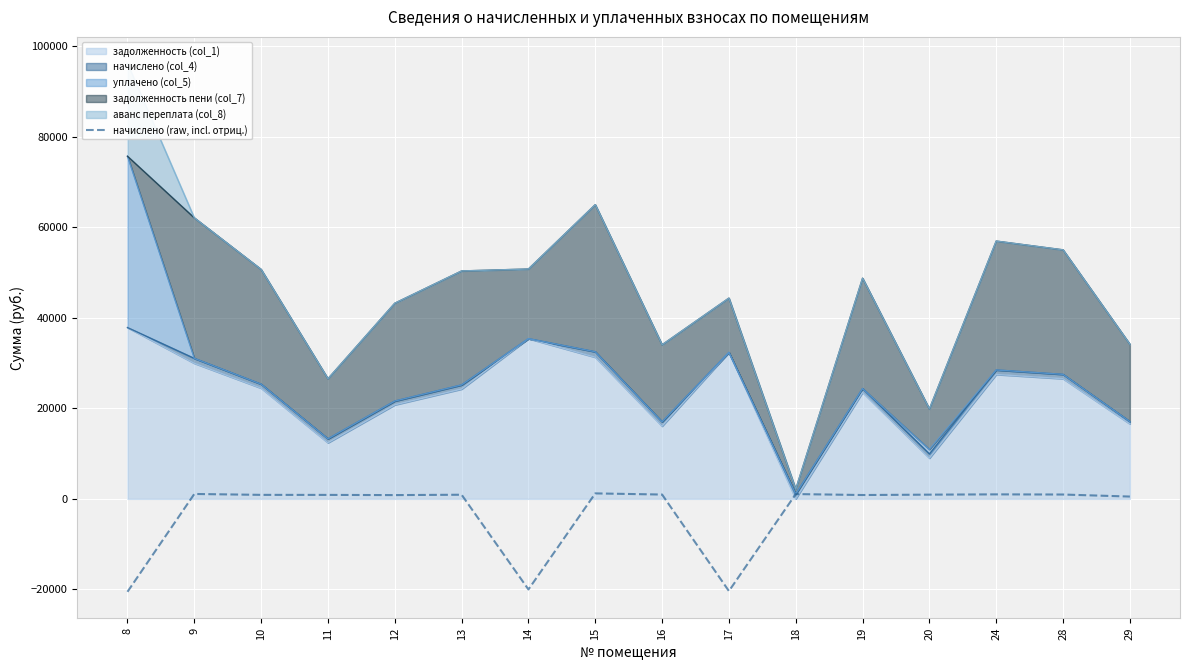

What is the smallest value displayed?

-20532.3